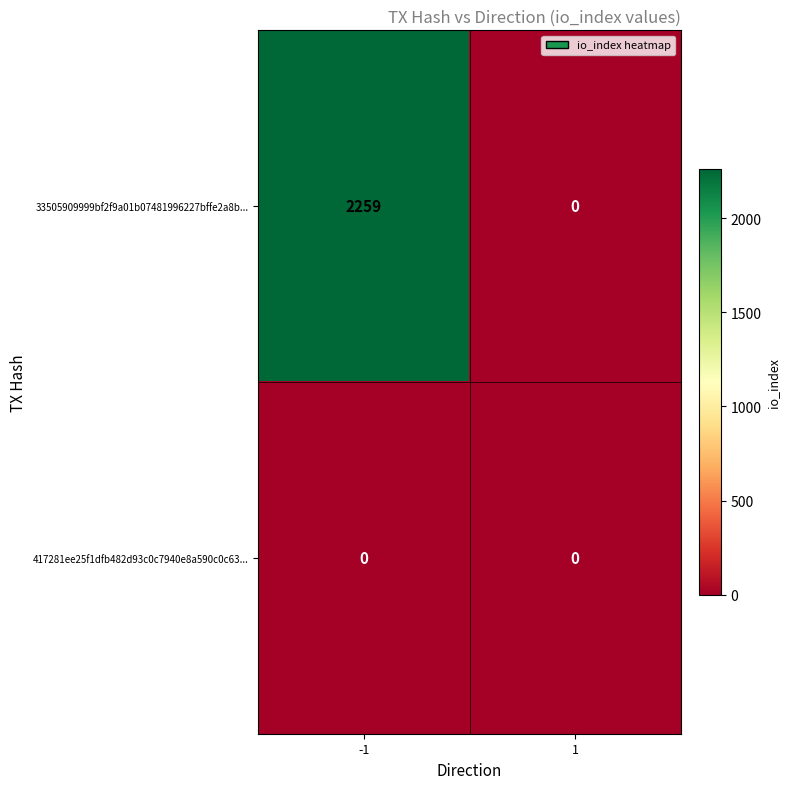

At which category is the sum across all series the highest?

-1